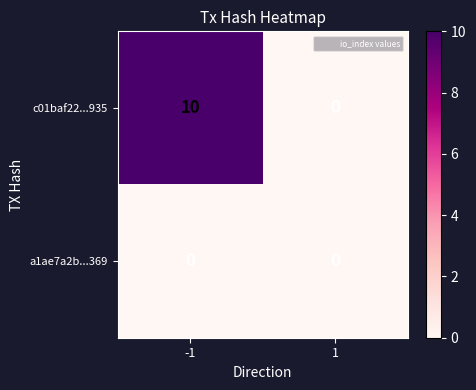

List the series in order of their overall mean, lowest first.

a1ae7a2b...369, c01baf22...935